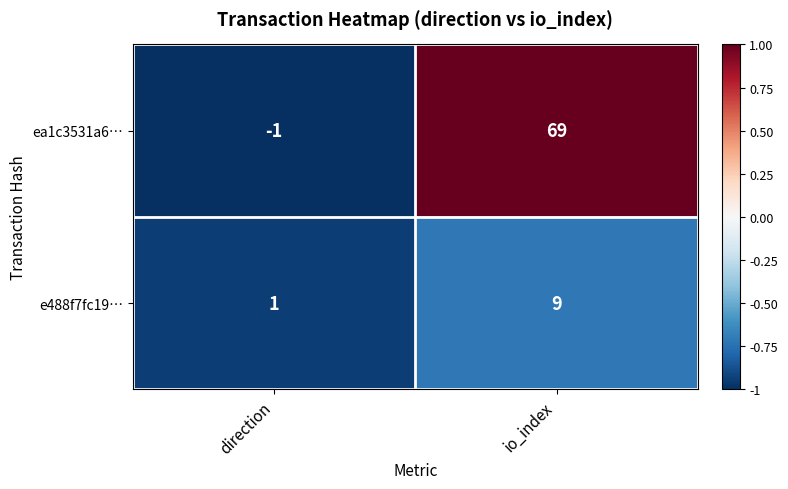

What is the greatest value displayed?

69